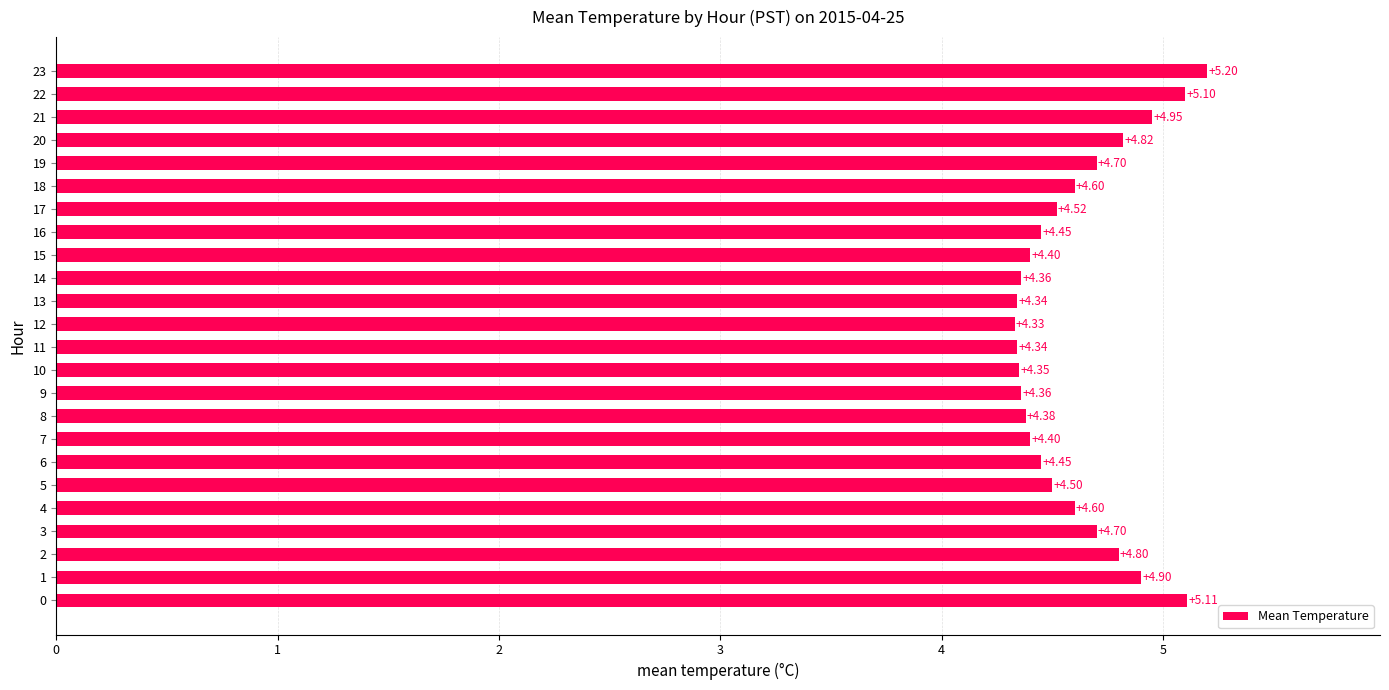

Which has a higher value, 11 or 19?

19